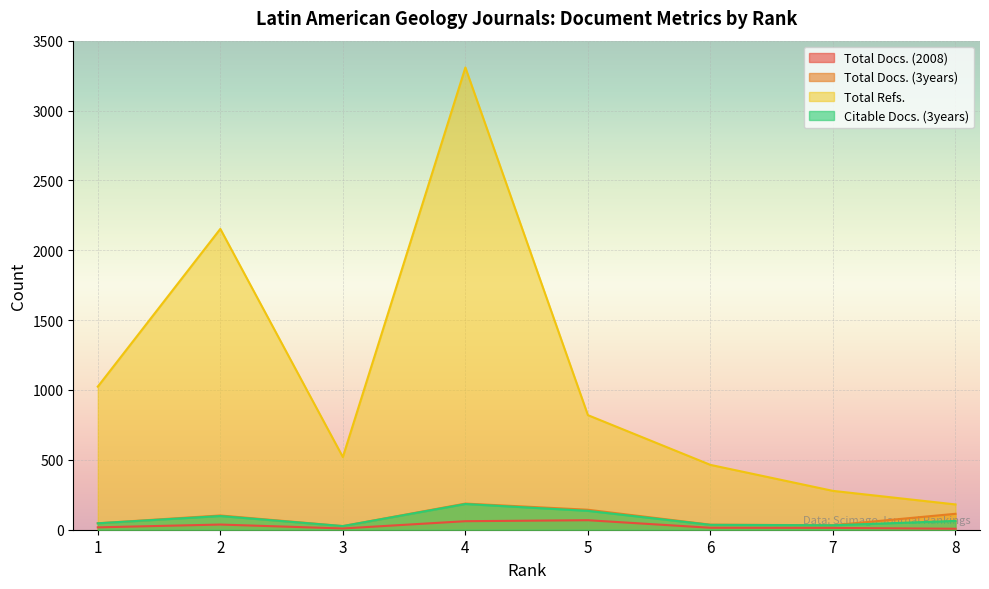

The Citable Docs. (3years) series shows 105 at 8. True or false?

False